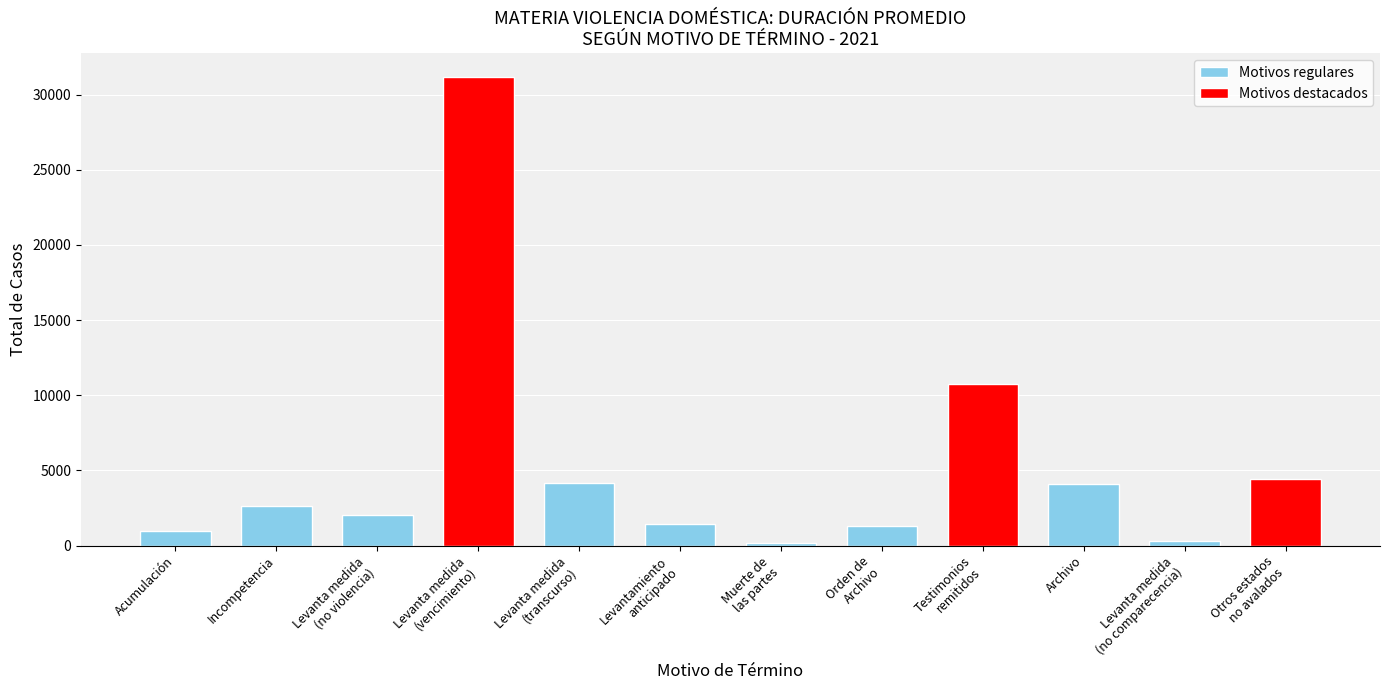

At which label does the data first exceed 2615?

Levanta medida
(vencimiento)